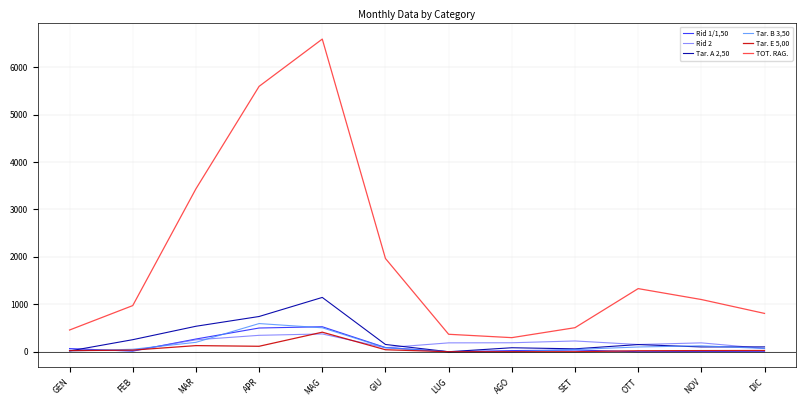

What are all the series names shown in the legend?

Rid 1/1,50, Rid 2, Tar. A 2,50, Tar. B 3,50, Tar. E 5,00, TOT. RAG.